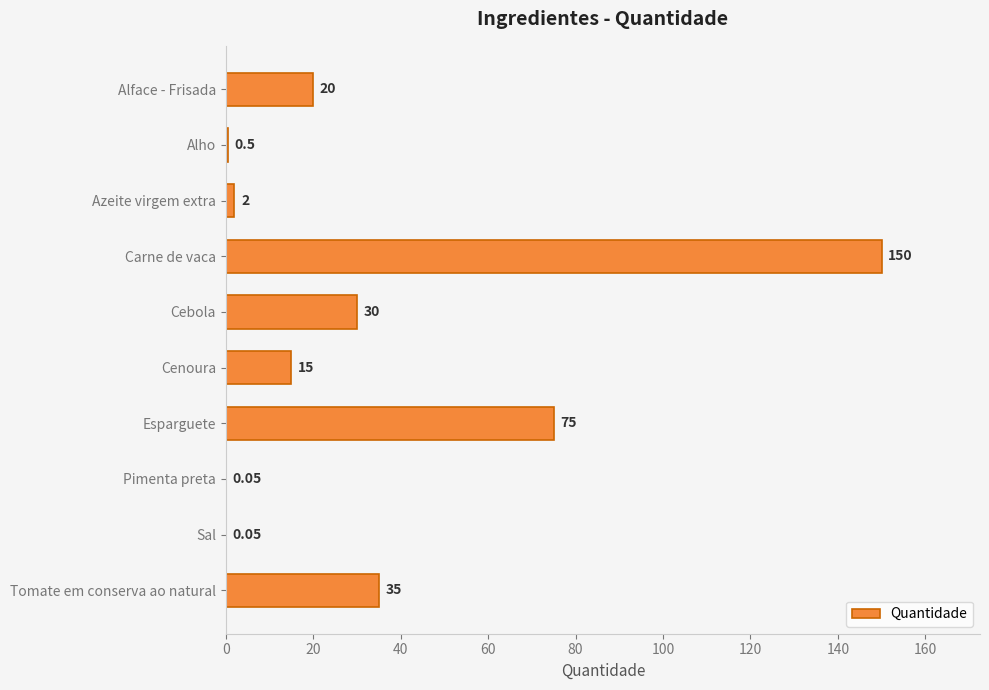

At which category does the chart reach its peak across all series?

Carne de vaca